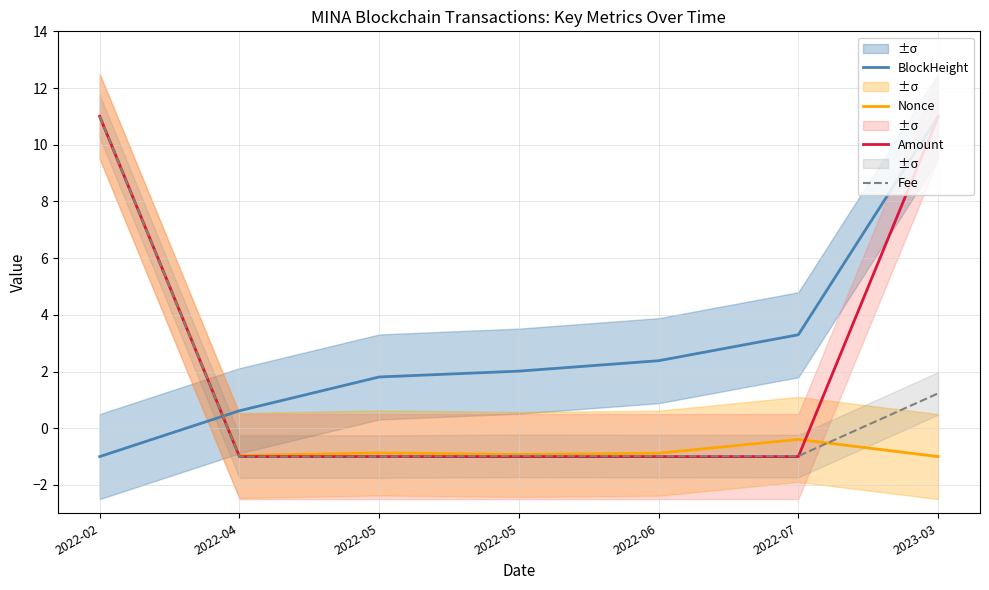

List the series in order of their peak value, lowest first.

BlockHeight, Nonce, Amount, Fee